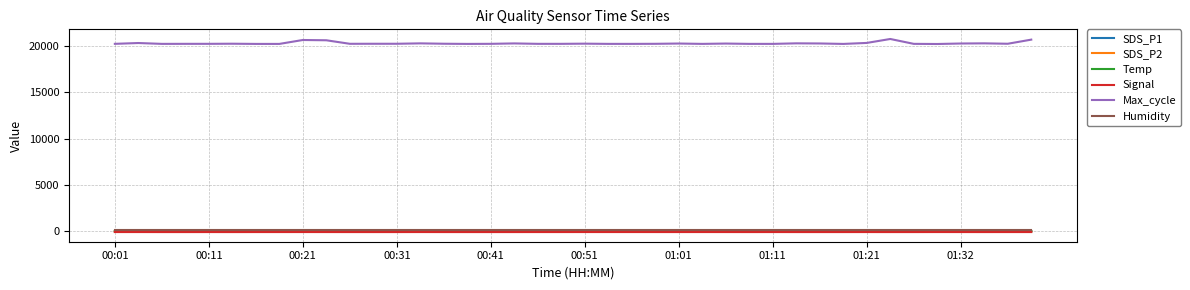

True or false: Max_cycle and Humidity cross at least once.

False